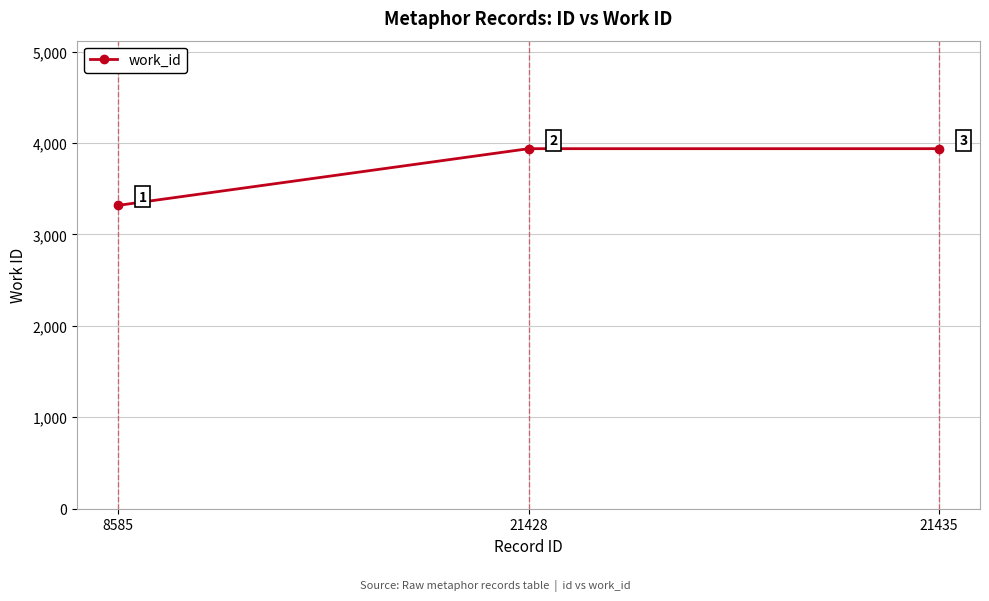

What is the value of the 2nd point from the left?

3938